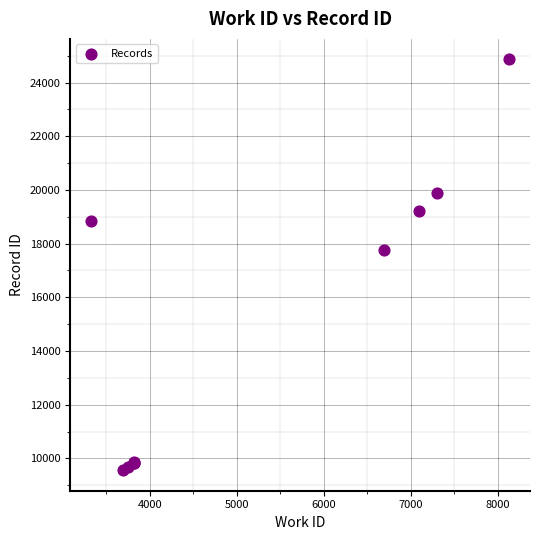

What Y value in the scatter plot is closest to 17211?

17752